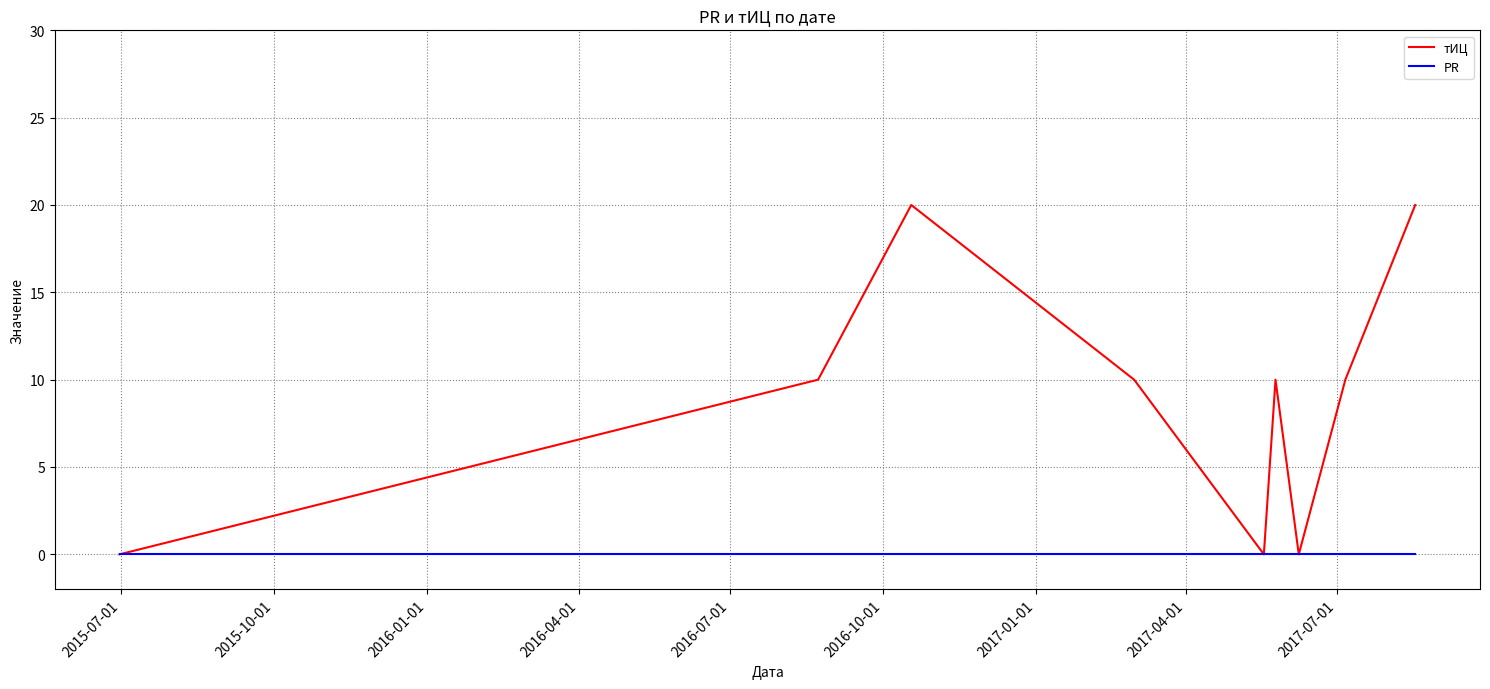

Which series has the largest range (max minus min)?

тИЦ